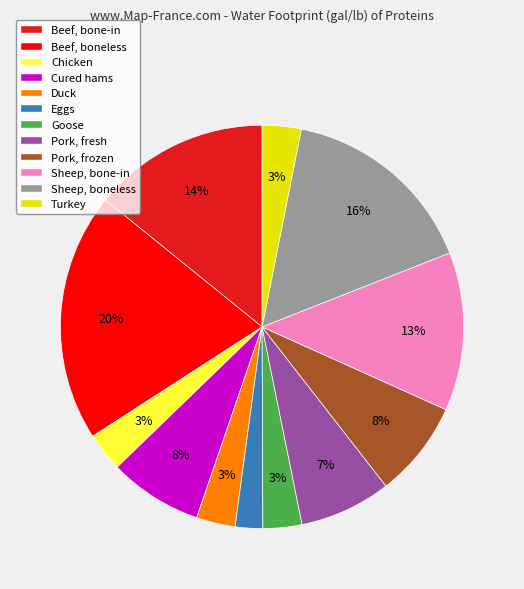

True or false: Sheep, boneless accounts for 23% of the total.

False